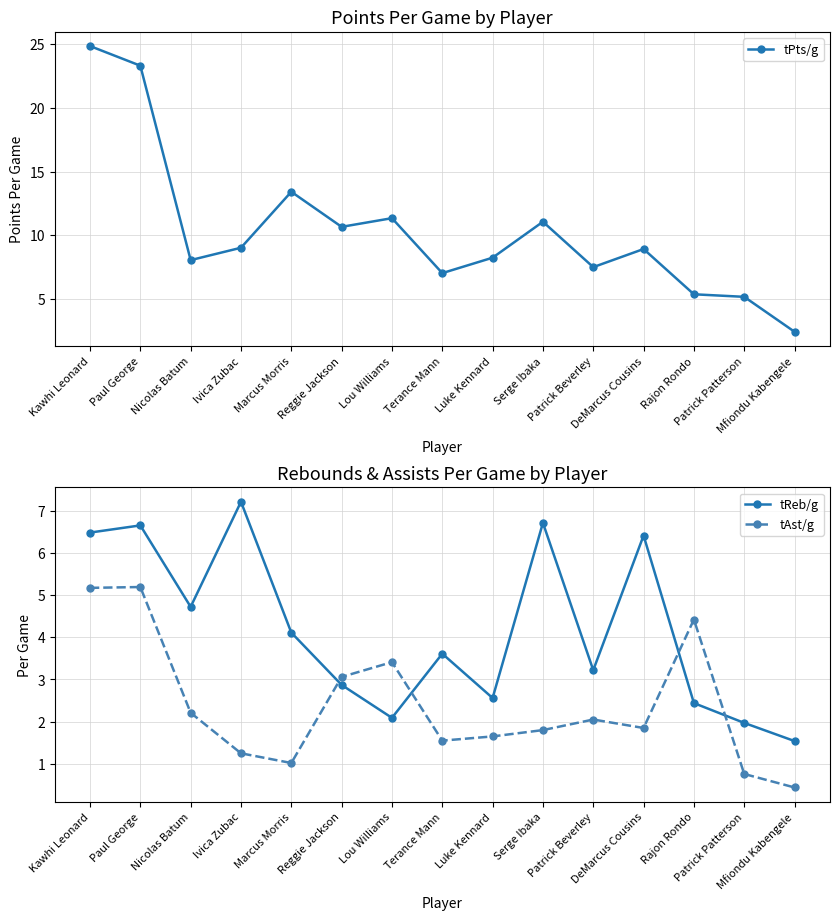

True or false: tAst/g has a value of 1.9 at DeMarcus Cousins.

True